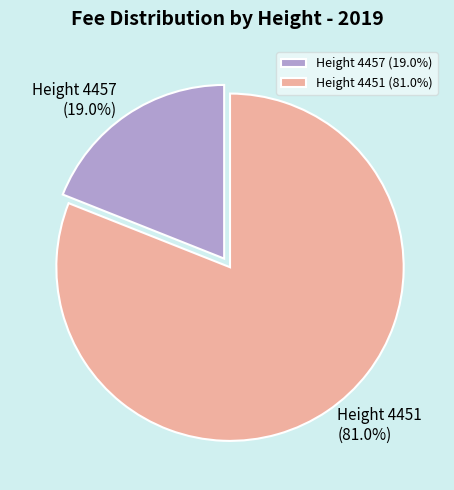

Combined, do Height 4457 and Height 4451 account for over 50%?

Yes